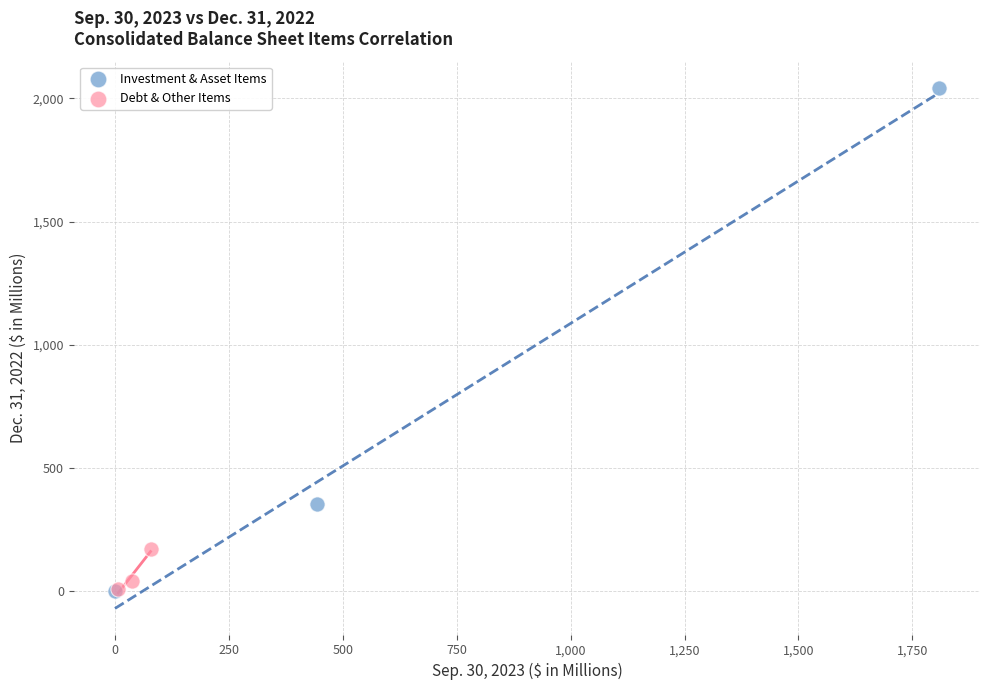

Which series has the widest spread of Y values?

Investment & Asset Items